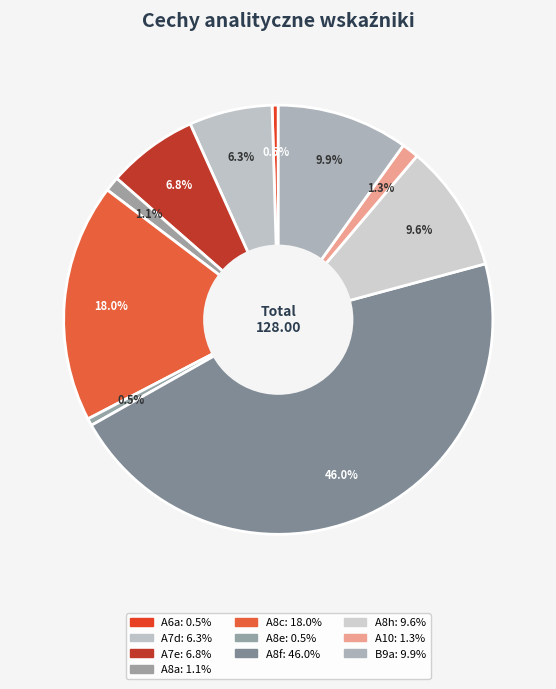

Rank the categories by value from lowest to highest.

A6a, A8e, A8a, A10, A7d, A7e, A8h, B9a, A8c, A8f